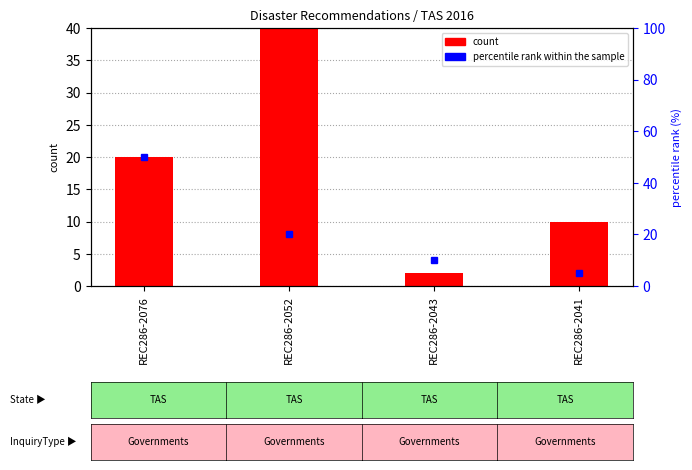

True or false: count has a value of 1 at REC286-2043.

False